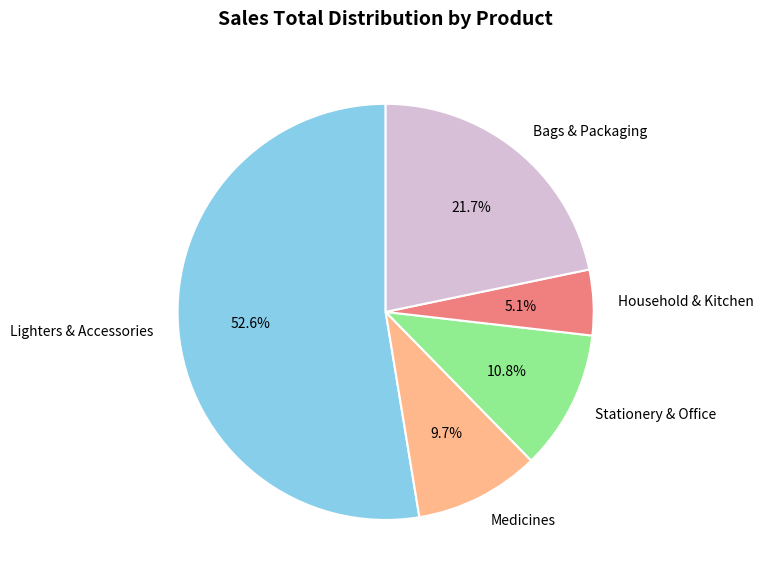

Which category has the biggest portion of the pie?

Lighters & Accessories